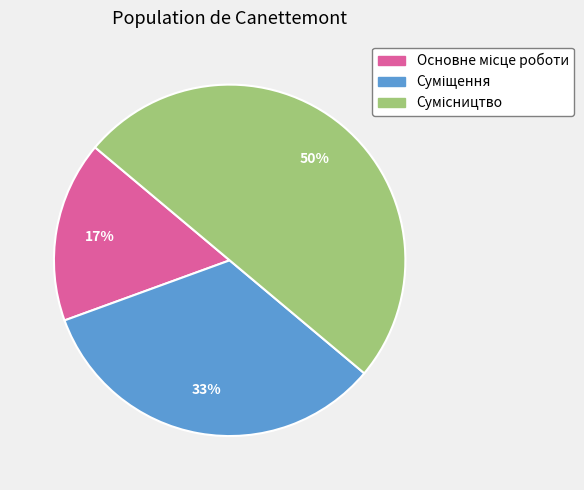

Which slice is the largest?

Сумісництво